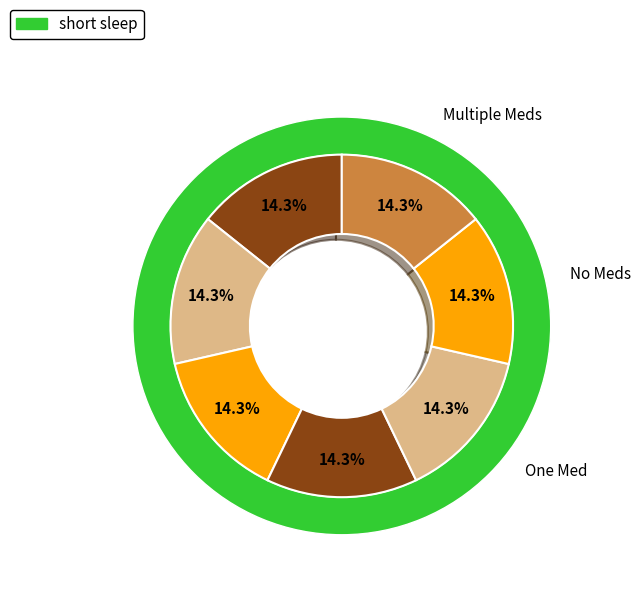

To the nearest percent, what percentage of the pie is Dag 5?

14%